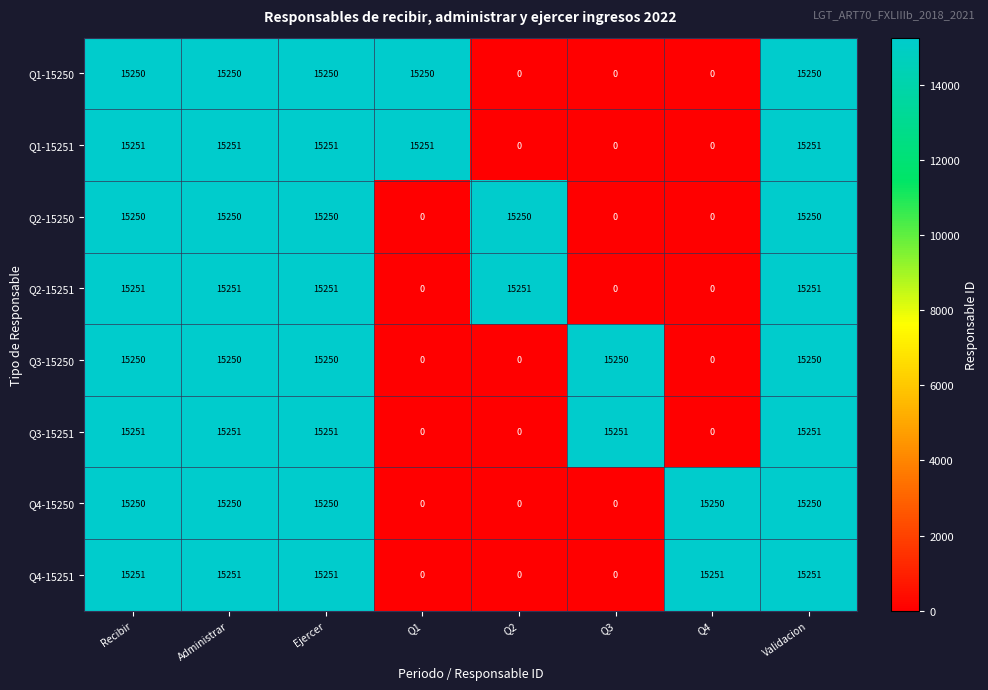

What is the difference between the highest and lowest values at Q1?

15251